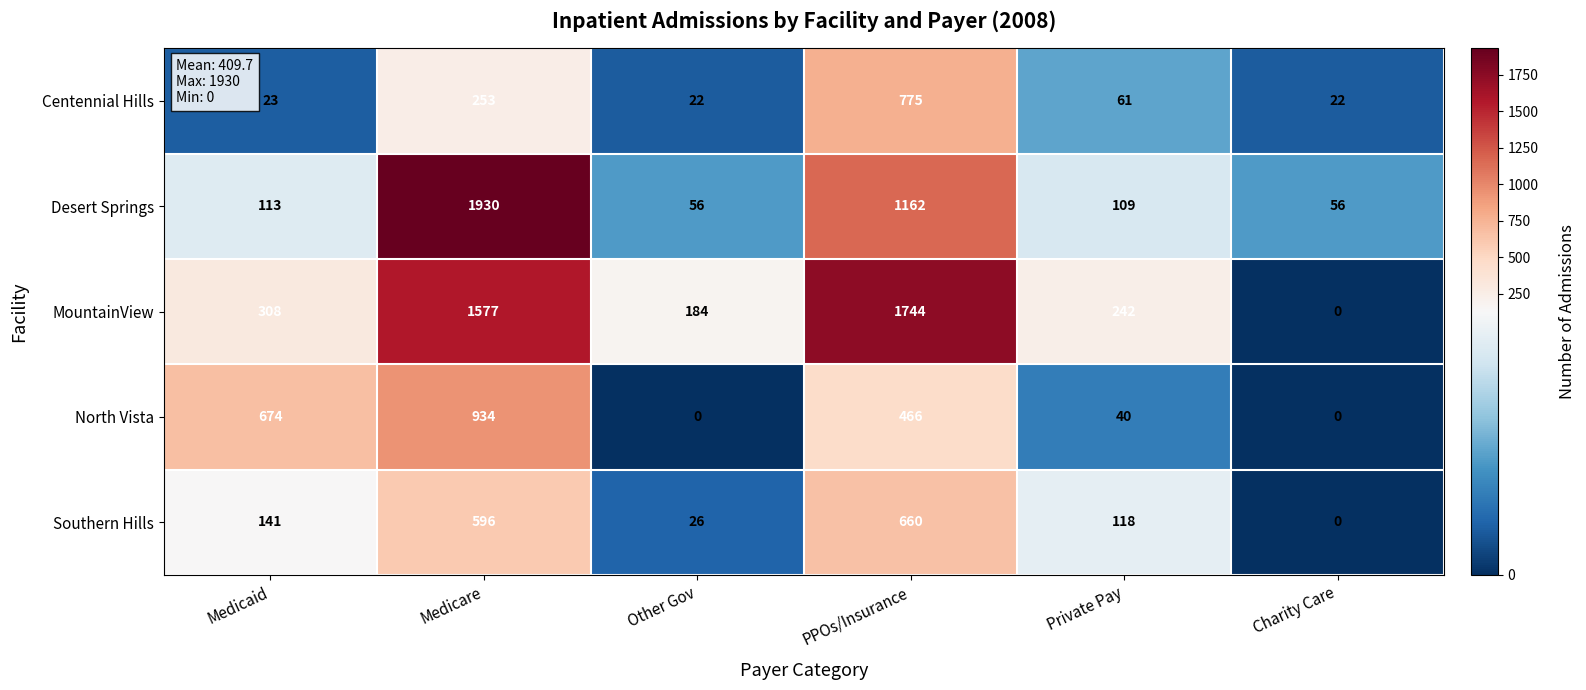

At Medicare, list the series in order from smallest to largest.

Centennial Hills, Southern Hills, North Vista, MountainView, Desert Springs